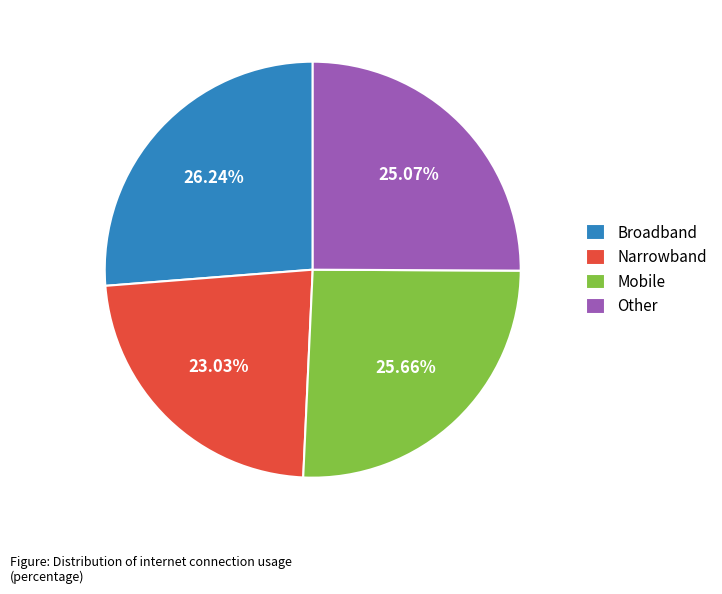

What is the ratio of the value at Broadband to the value at Mobile?

1.0